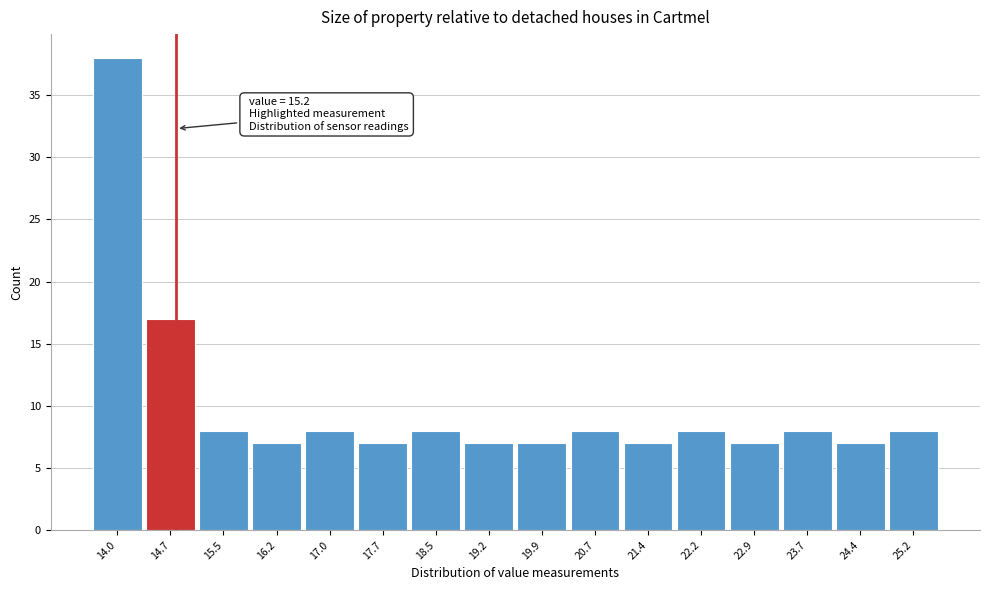

Reading left to right, list all the values displayed in this chart.

38	17	8	7	8	7	8	7	7	8	7	8	7	8	7	8